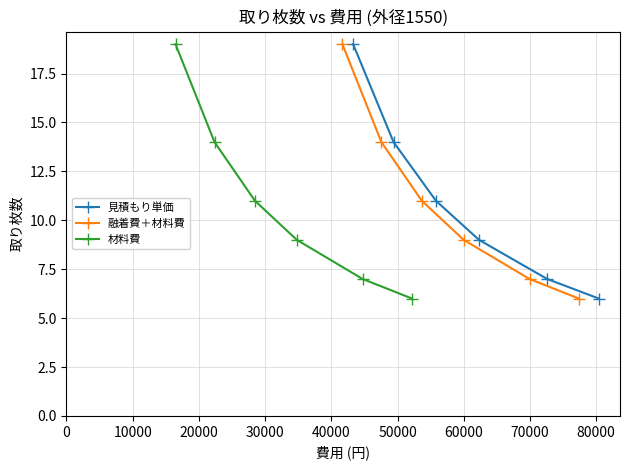

True or false: 見積もり単価 has more than 1 points higher than both neighbors.

False